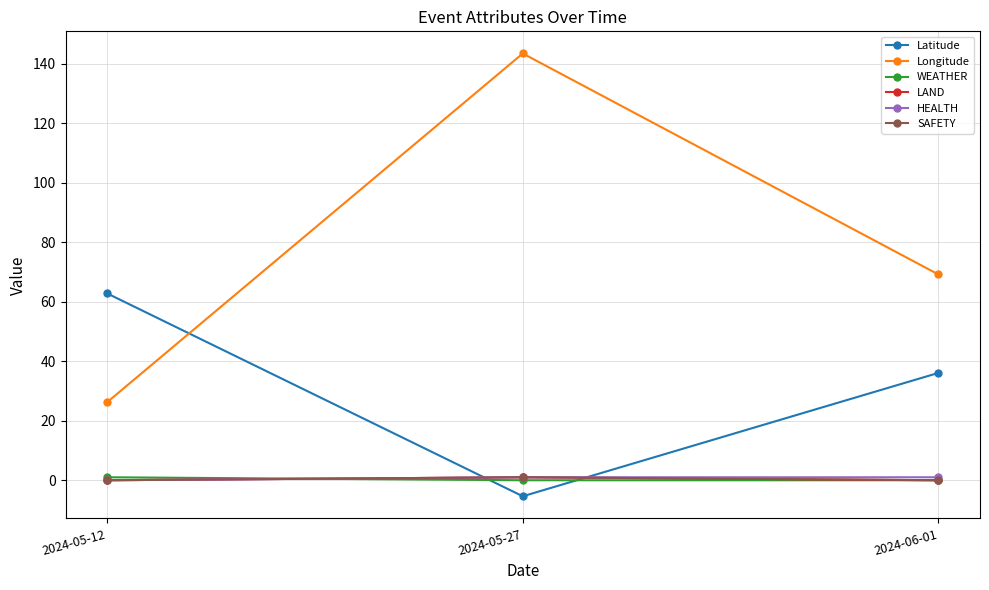

Does the chart have visible grid lines?

Yes